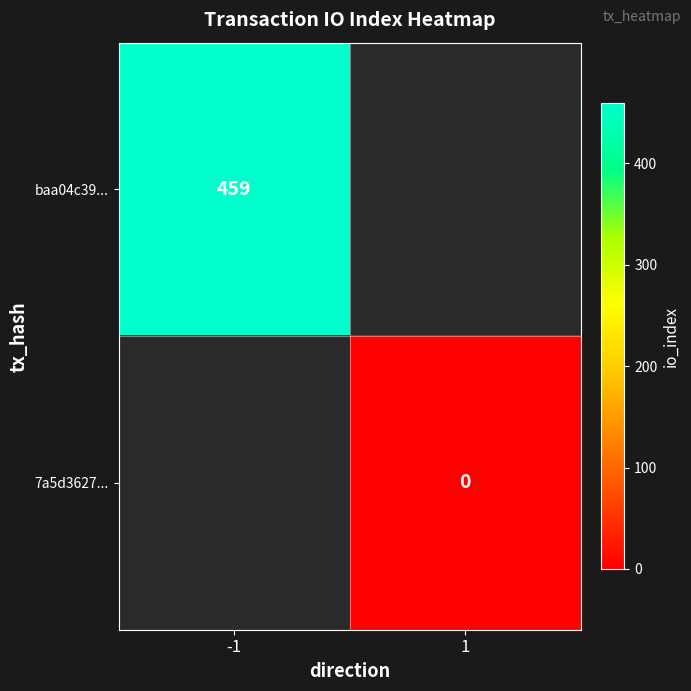

The value of baa04c39... at -1 is 717. True or false?

False